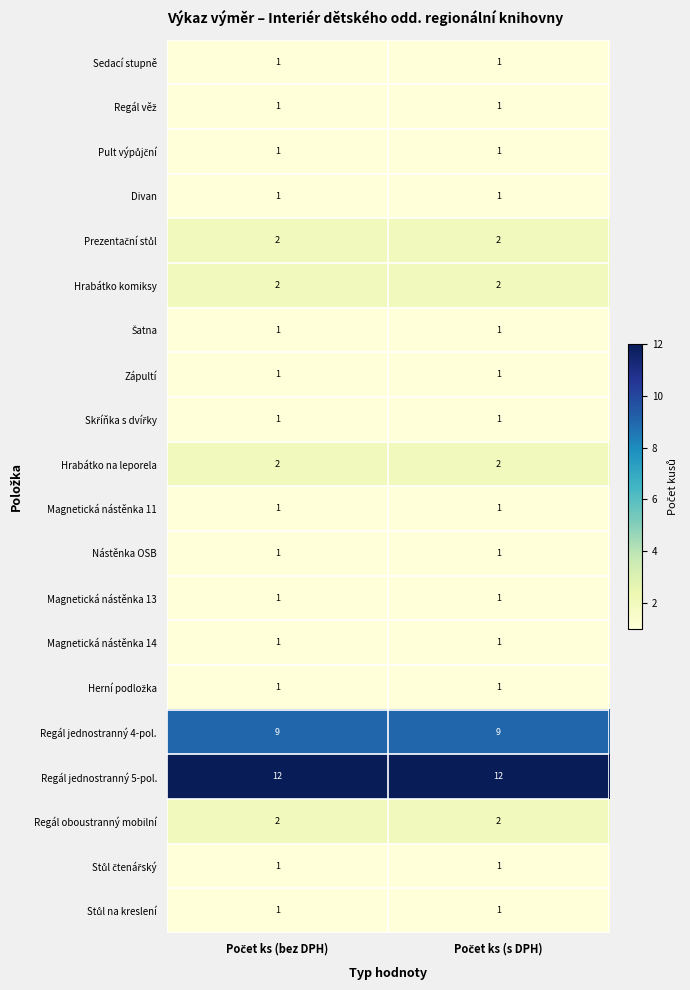

Which series has the largest total across all categories?

Regál jednostranný 5-pol.